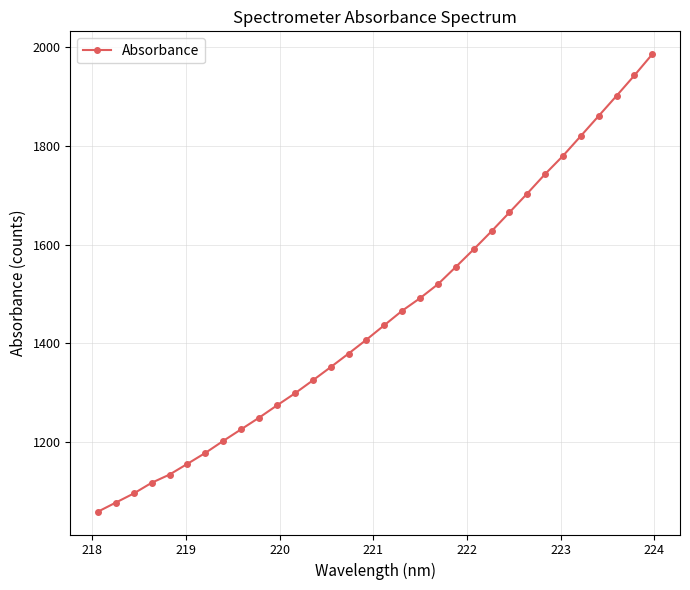

What is the difference between the maximum and minimum values?

927.1